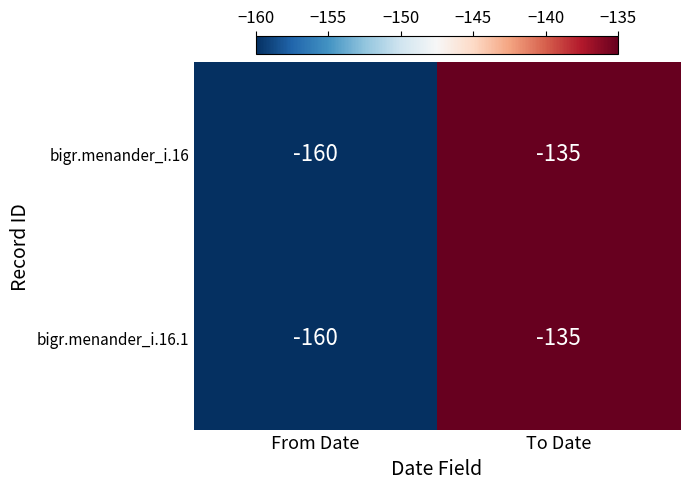

What is the total value across all series at From Date?

-320